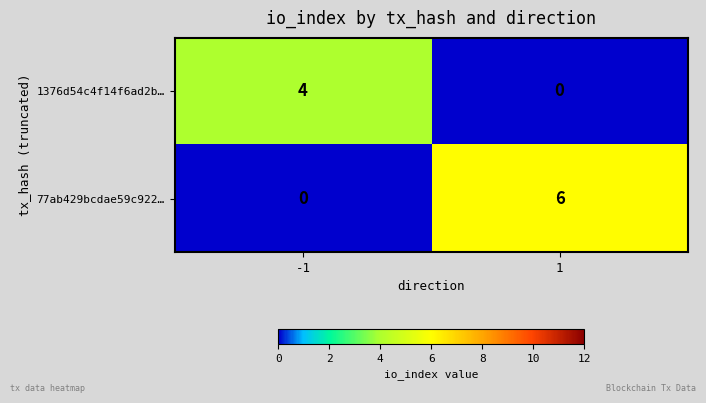

Rank the series by their average value, from highest to lowest.

77ab429bcdae59c922…, 1376d54c4f14f6ad2b…